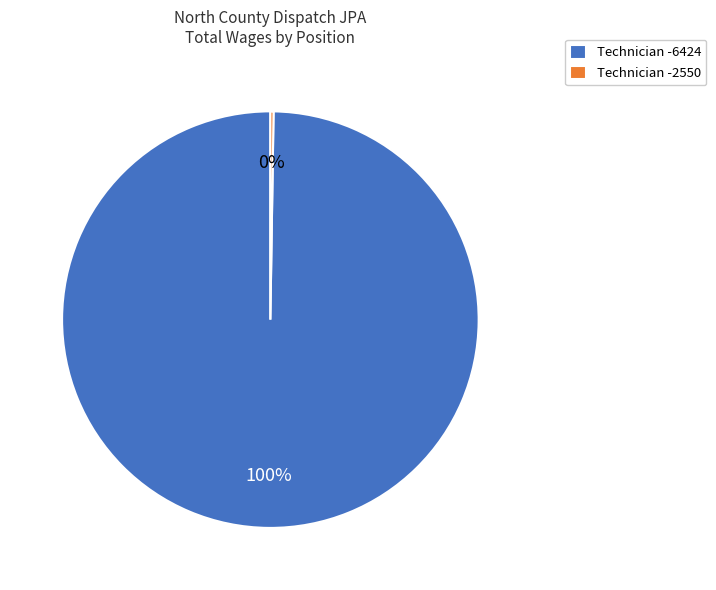

Does Technician -6424 account for over 50% of the chart?

Yes